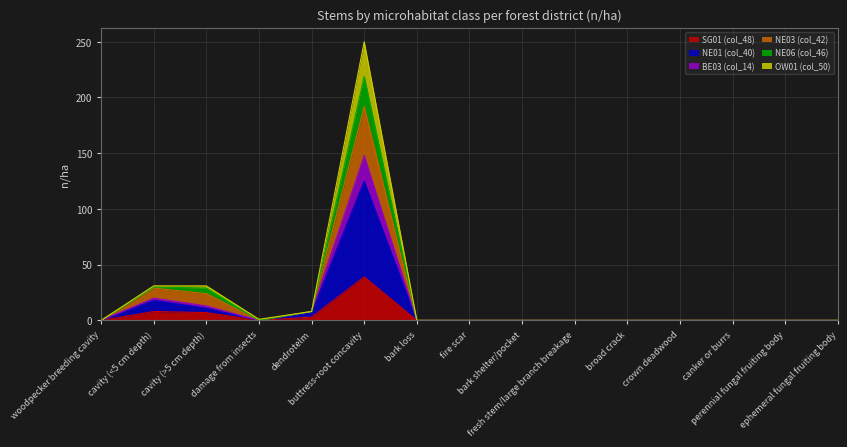

True or false: NE01 (col_40) and OW01 (col_50) cross at least once.

False